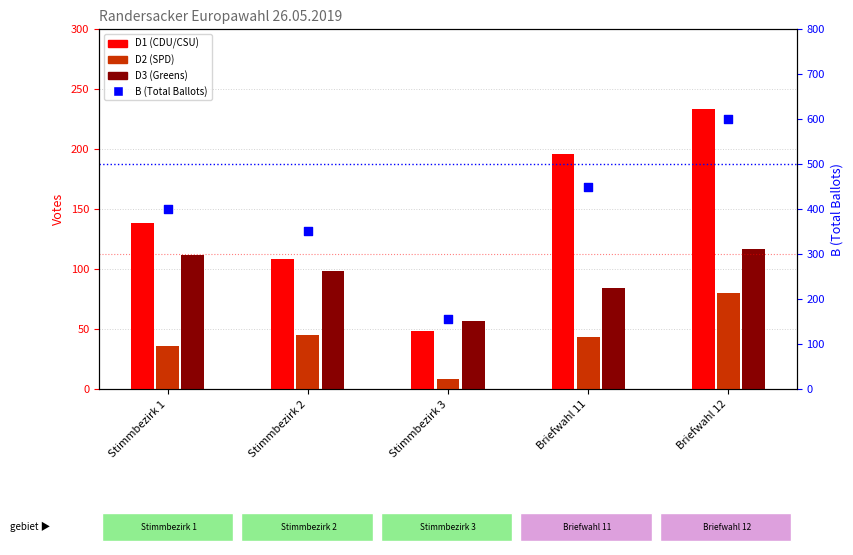

At which category is the sum across all series the highest?

Briefwahl 12